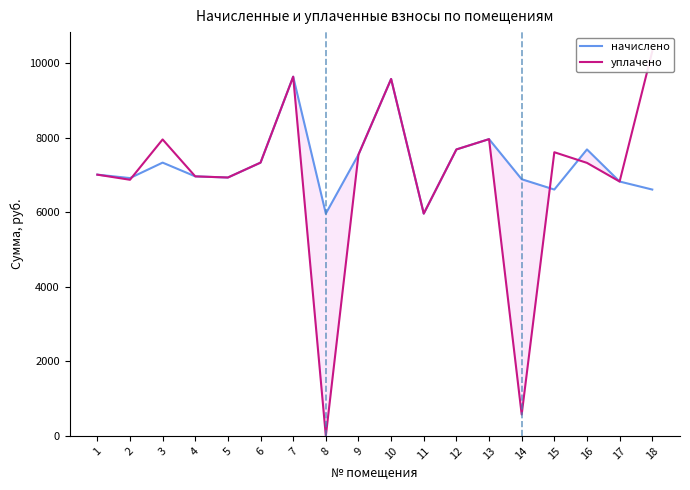

Rank the categories by уплачено value from lowest to highest.

8, 14, 11, 17, 2, 5, 4, 1, 16, 6, 9, 15, 12, 3, 13, 10, 7, 18